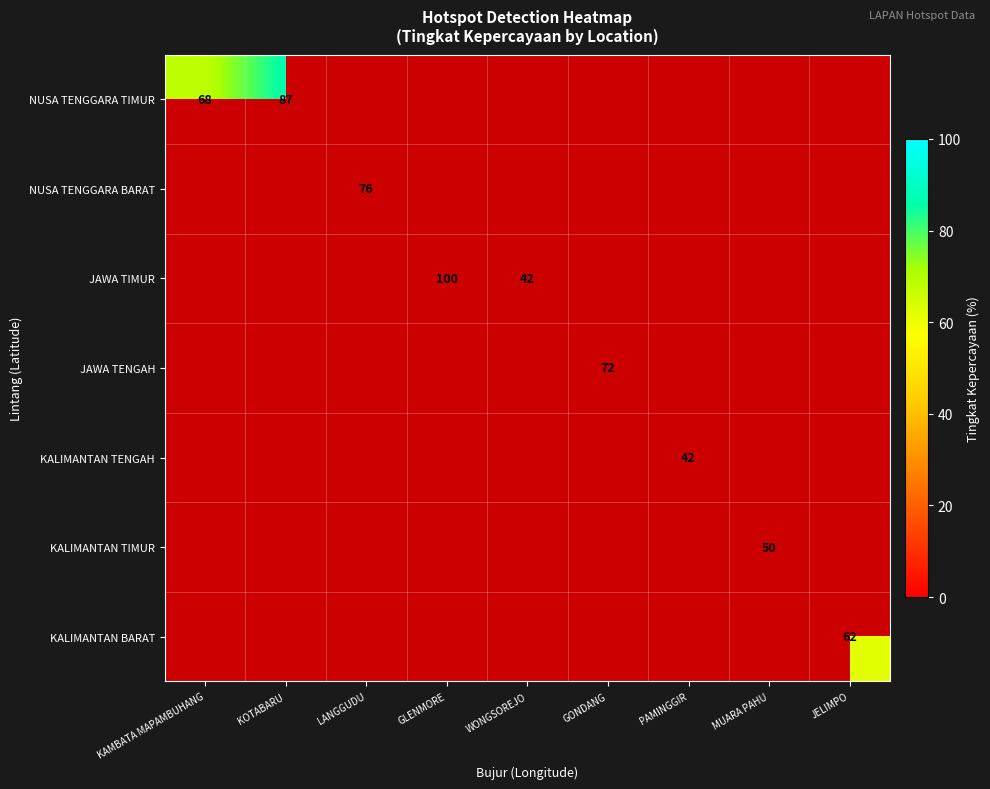

True or false: KALIMANTAN TENGAH has a value of 42 at PAMINGGIR.

True